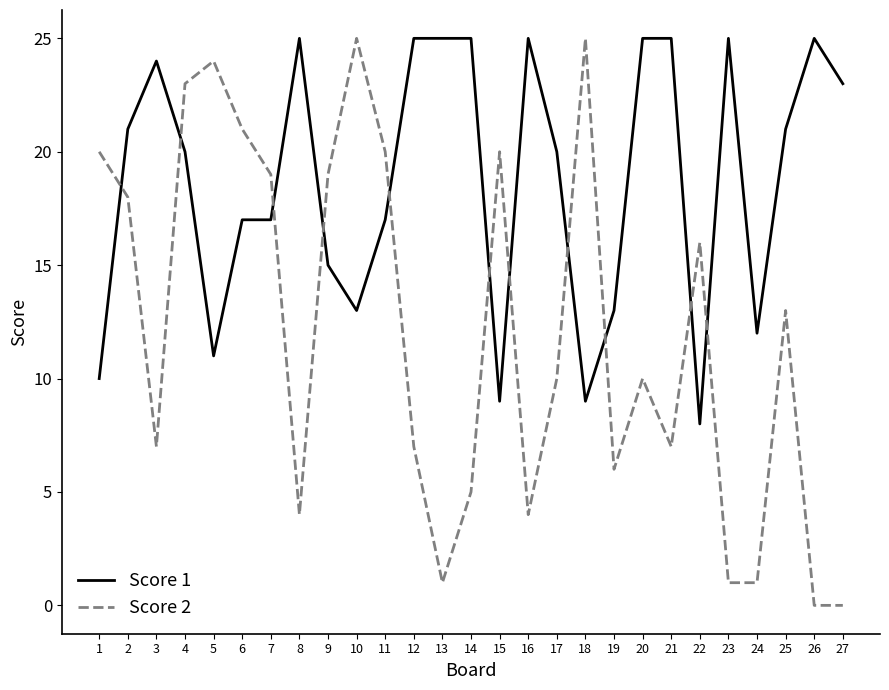

What is the difference between the maximum and minimum values in the Score 2 series?

25